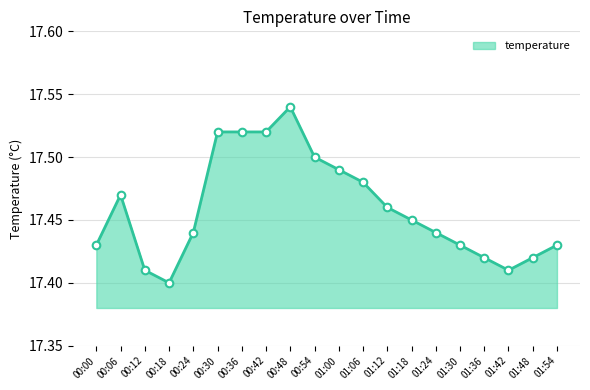

What is the change in value from 00:36 to 01:18?

-0.1